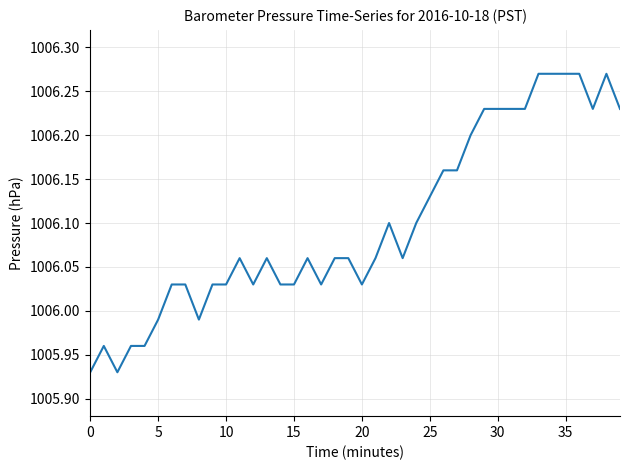

What is the maximum value shown in the chart?

1006.3